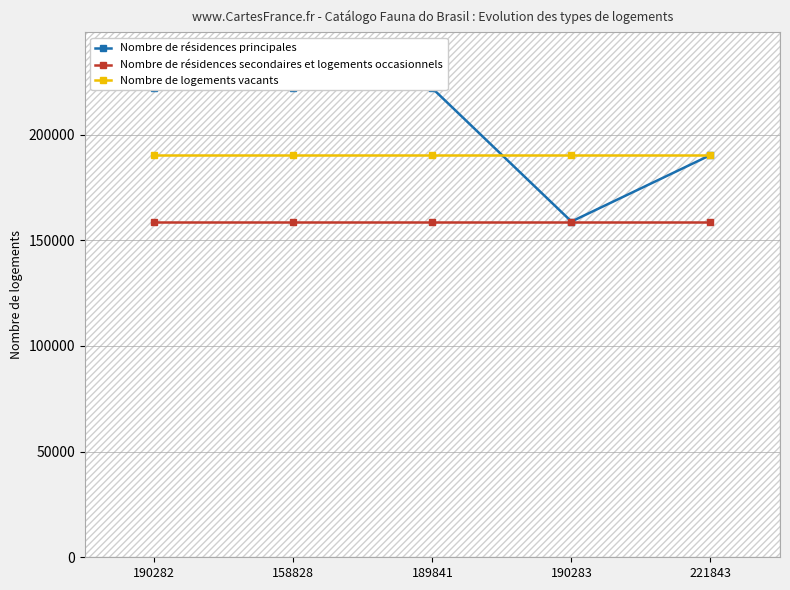

What is the difference between the second highest and second lowest values in the Nombre de résidences principales series?

31564